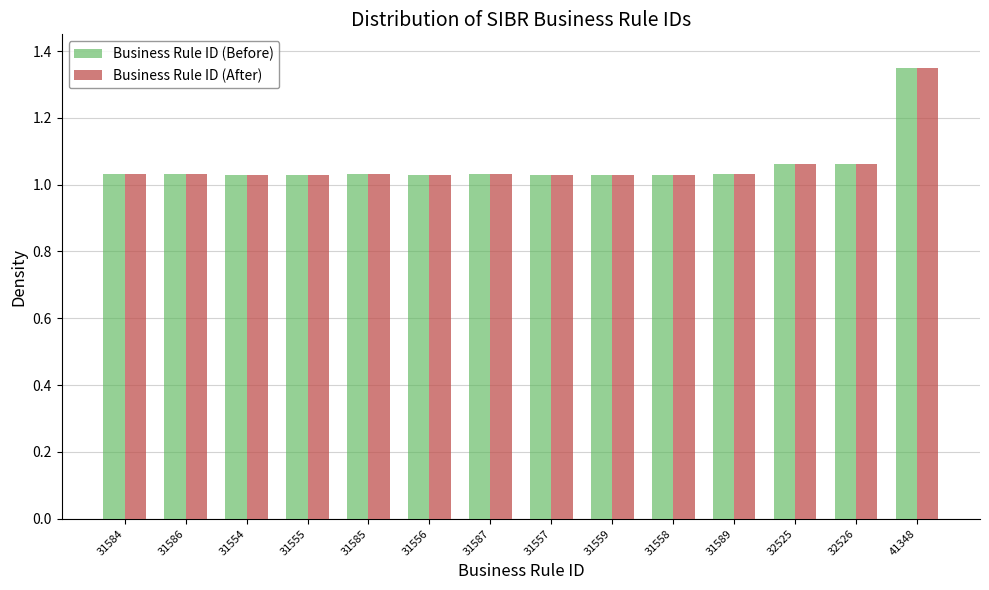

What position from the right is 31587?

8